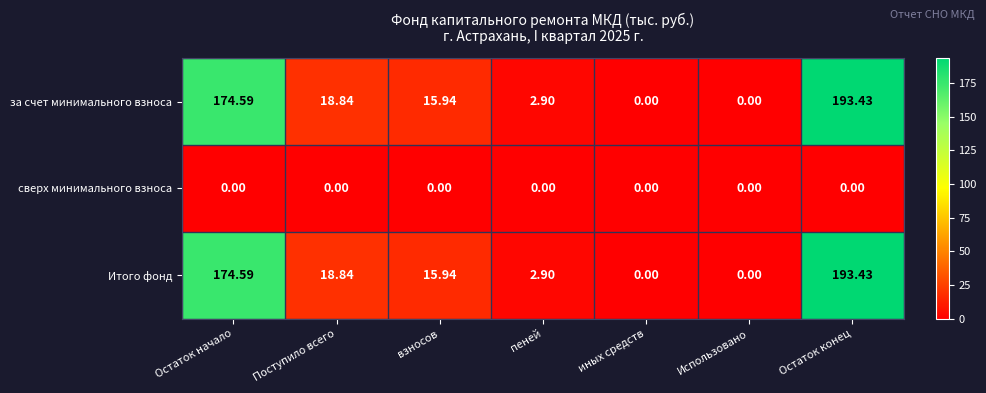

Which label corresponds to the largest value in the chart?

Остаток конец